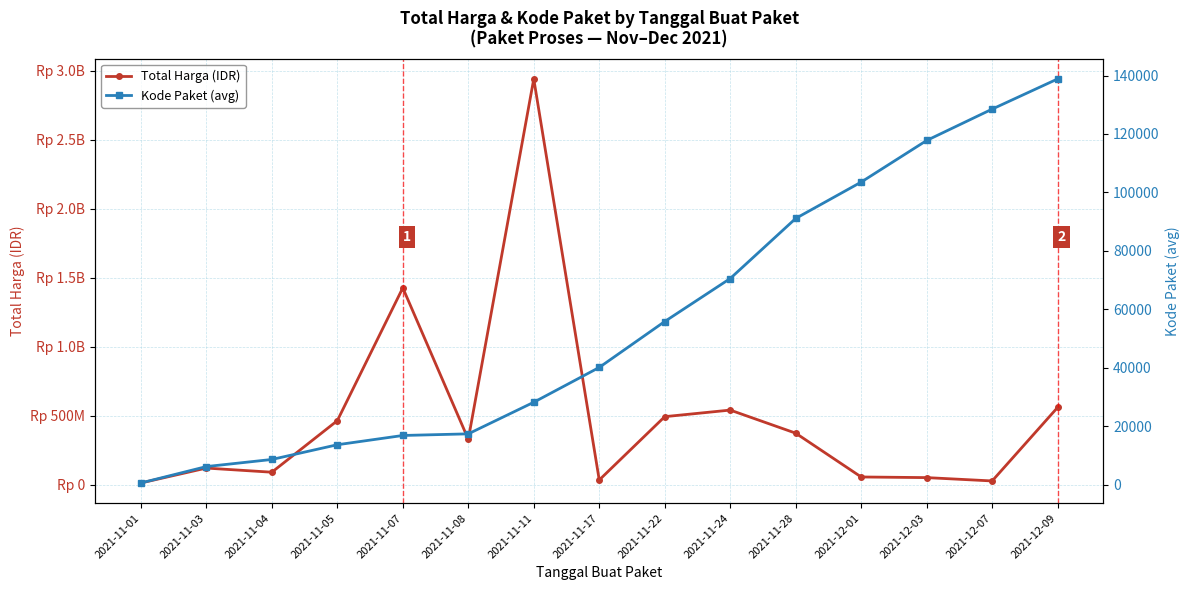

Does the chart display data point markers on the line(s)?

Yes